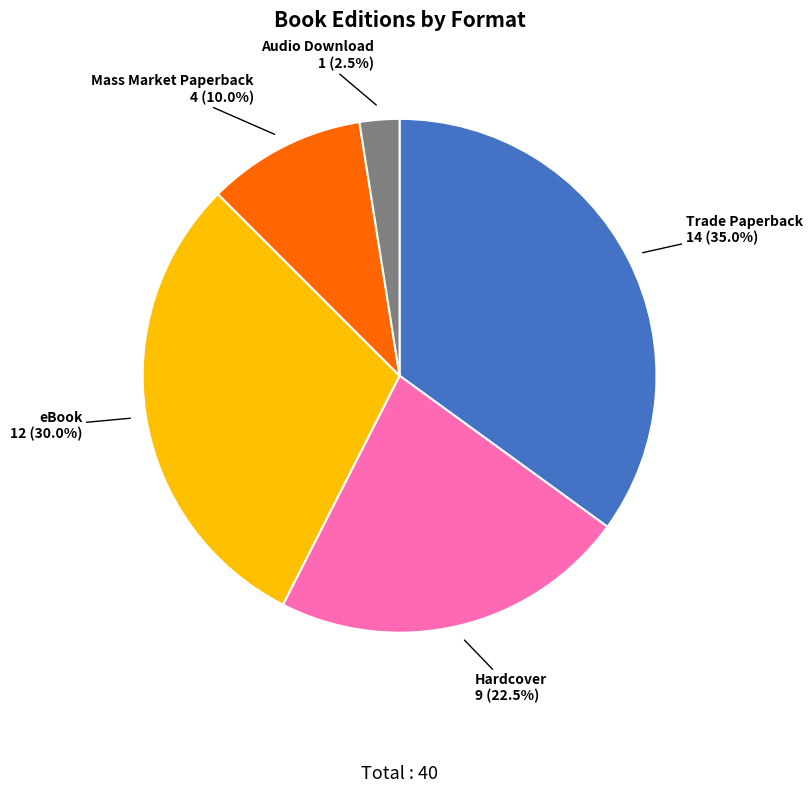

What percentage is the eBook slice, to the nearest percent?

30%